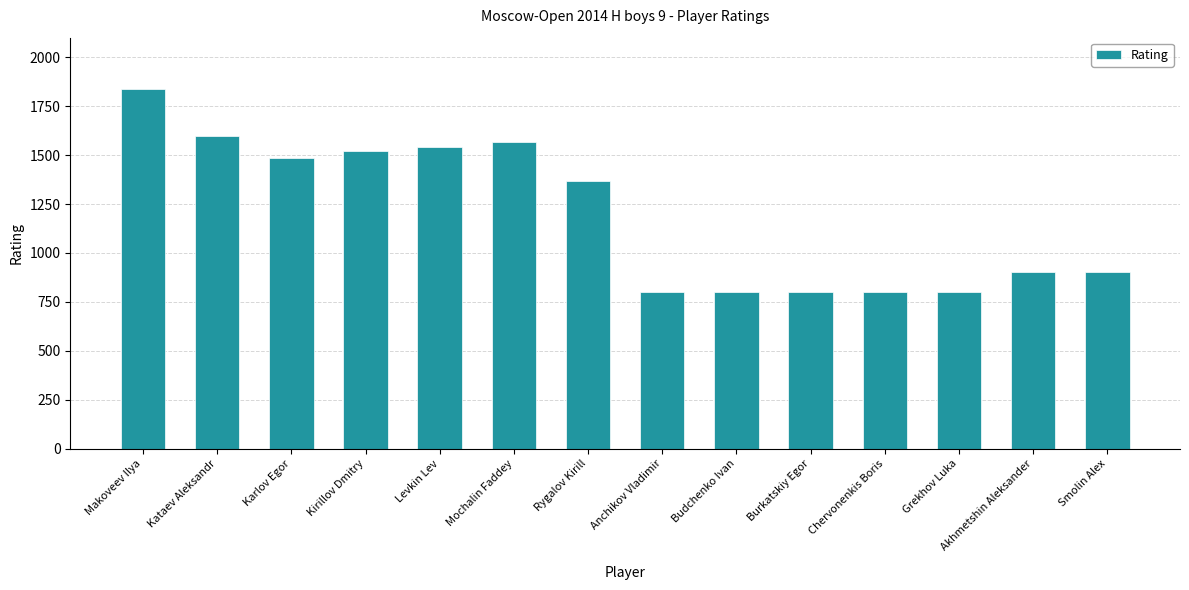

Between Anchikov Vladimir and Rygalov Kirill, which is larger?

Rygalov Kirill